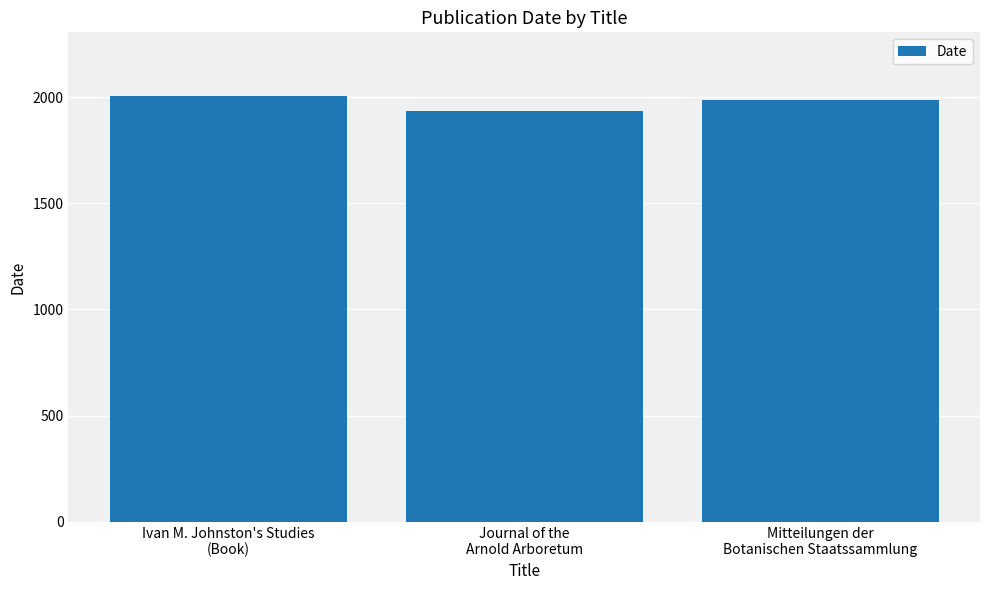

What is the ratio of the value at Journal of the
Arnold Arboretum to the value at Ivan M. Johnston's Studies
(Book)?

1.0